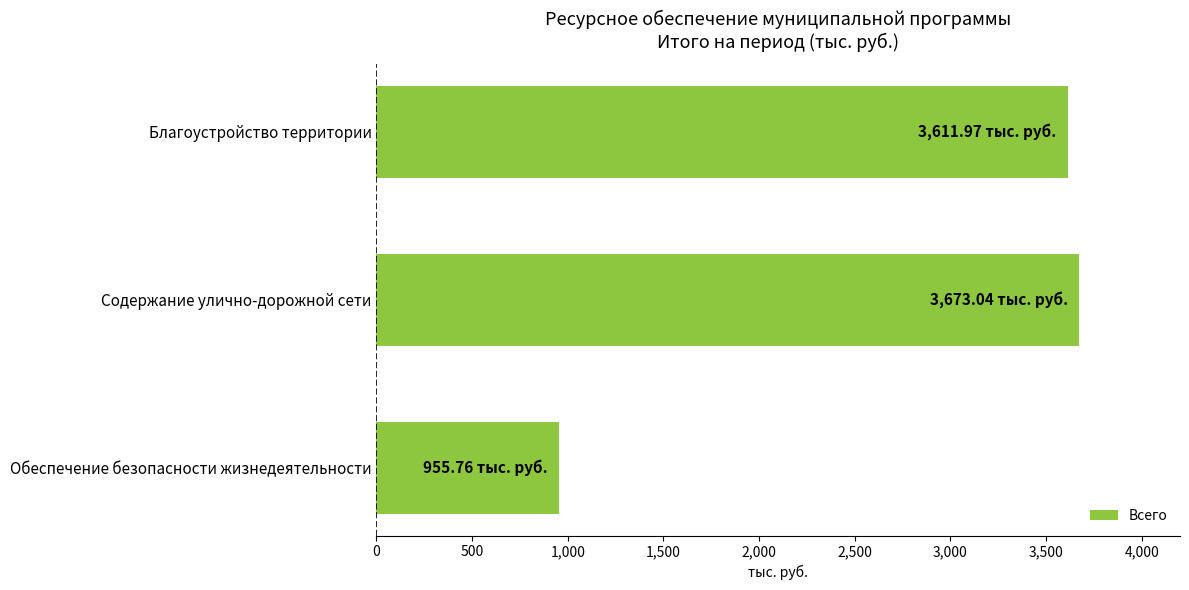

List the labels in order of value, smallest first.

Обеспечение безопасности жизнедеятельности, Благоустройство территории, Содержание улично-дорожной сети